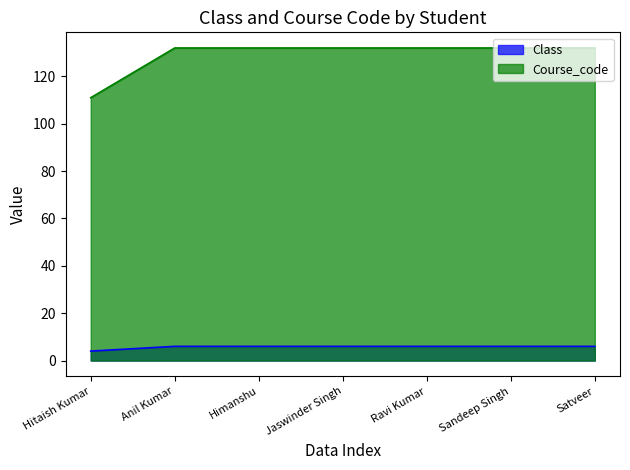

How many lines are shown in the chart?

2